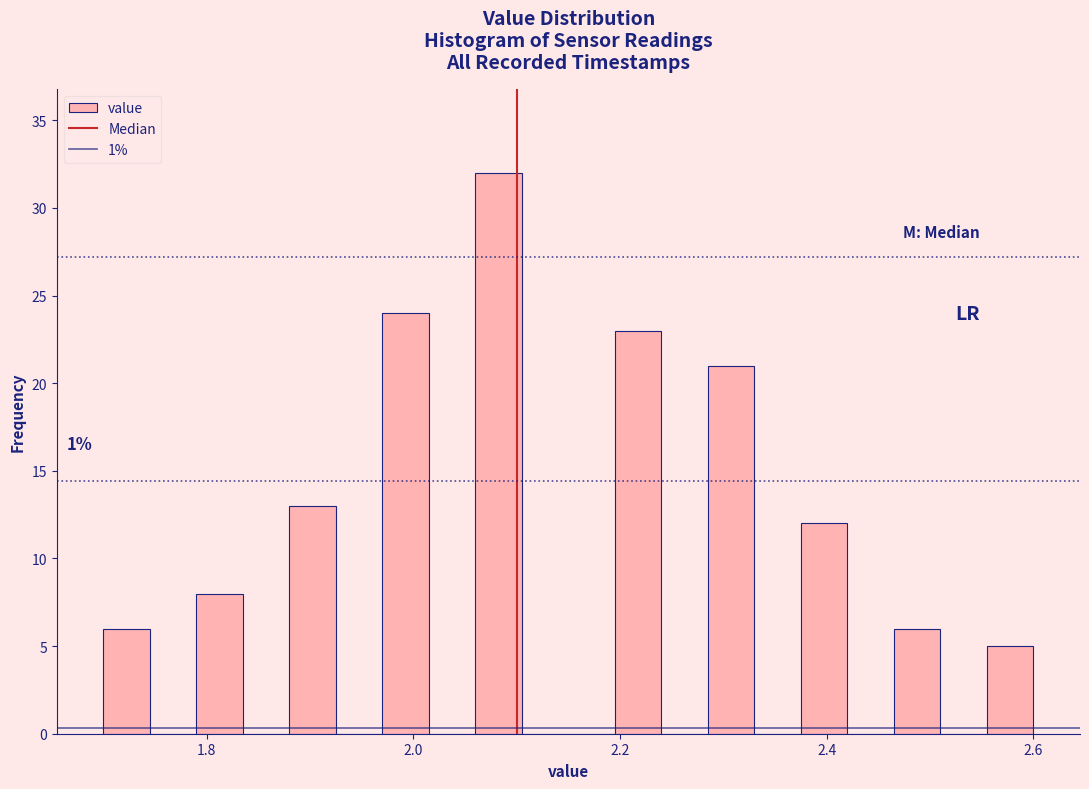

Read against the x-axis, roughly where is the centre of the tallest bar?

2.08